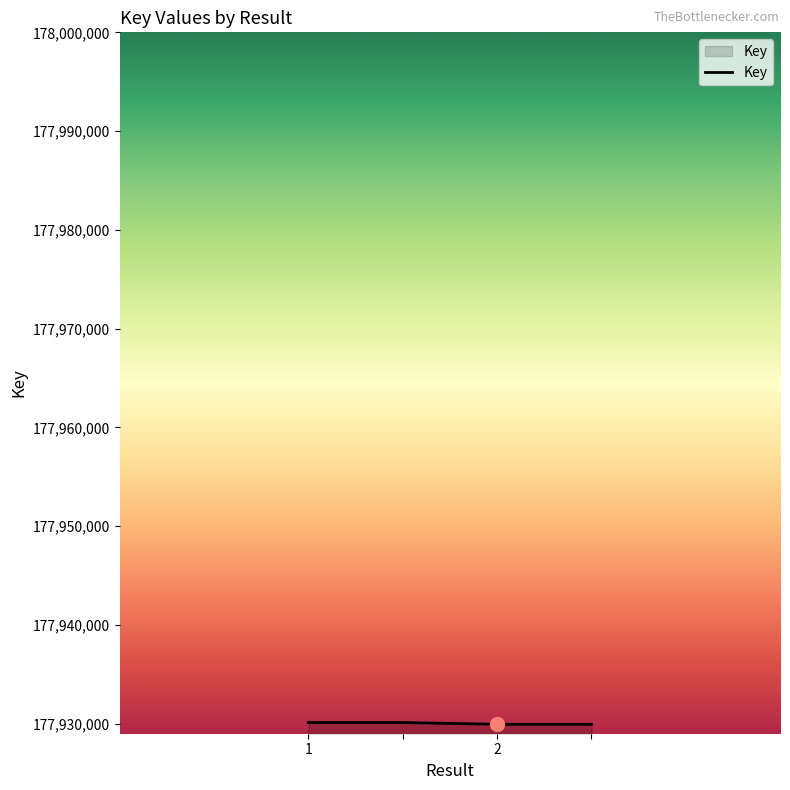

True or false: the data has more than 1 interior local peaks.

False